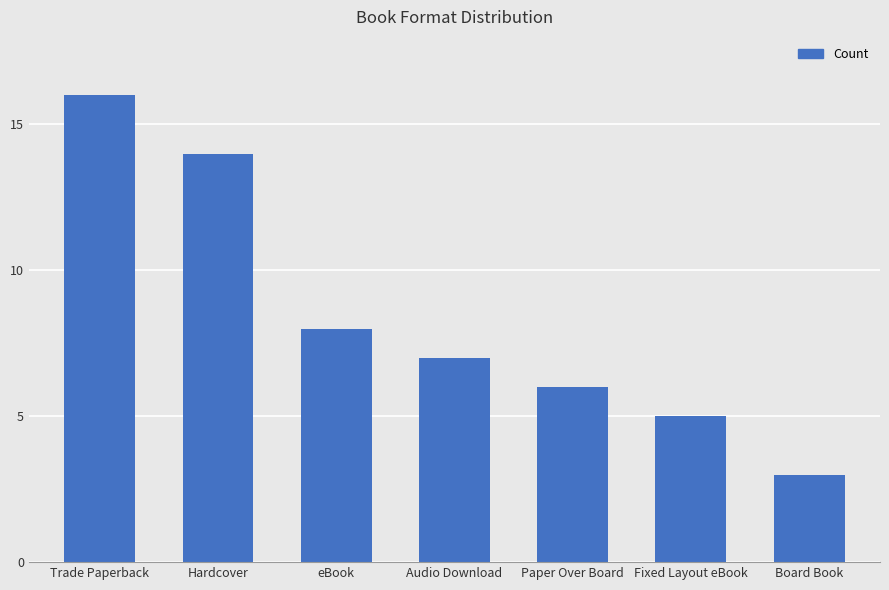

What is the value of the 2nd bar from the left?

14